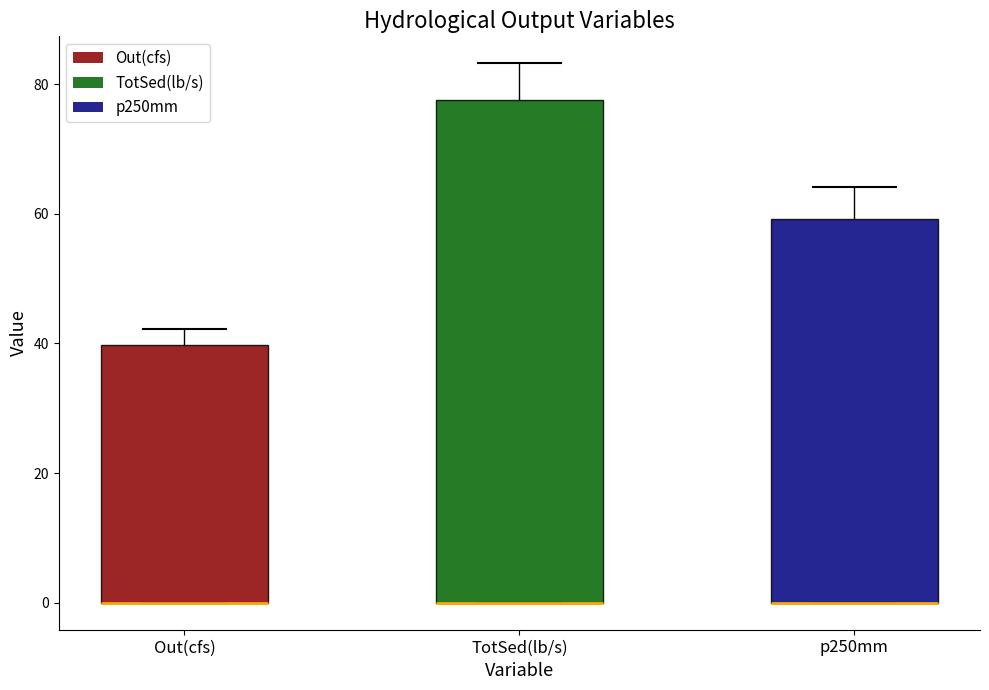

Where is the lower edge of the box for Out(cfs) on the y-axis? The values are not printed on the chart, so give them approximately, as read against the axis.

0